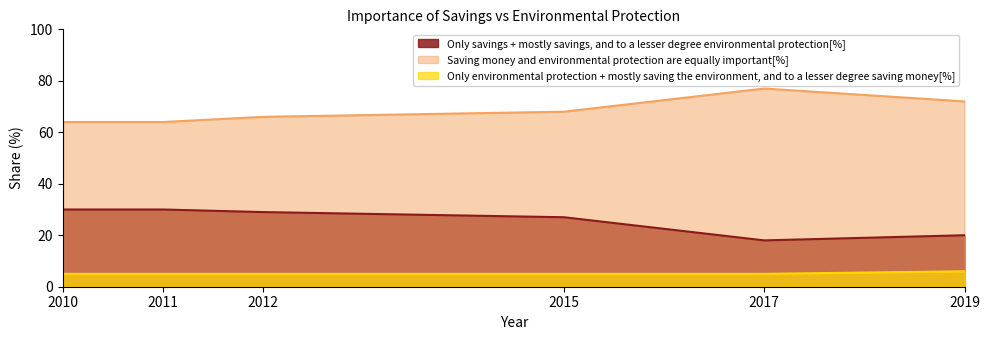

At which label does Only savings + mostly savings, and to a lesser degree environmental protection[%] first exceed 29?

2010